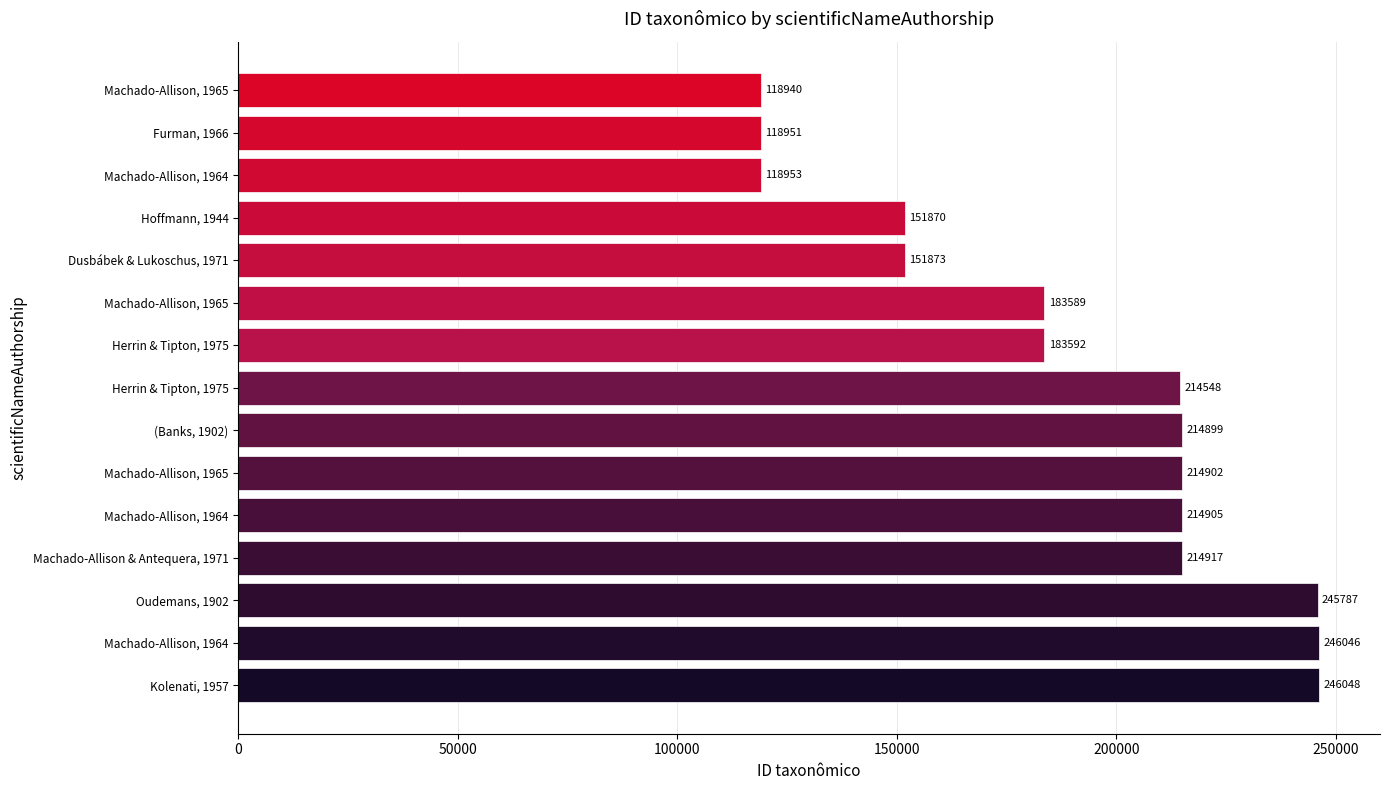

How many bars are there in total?

15